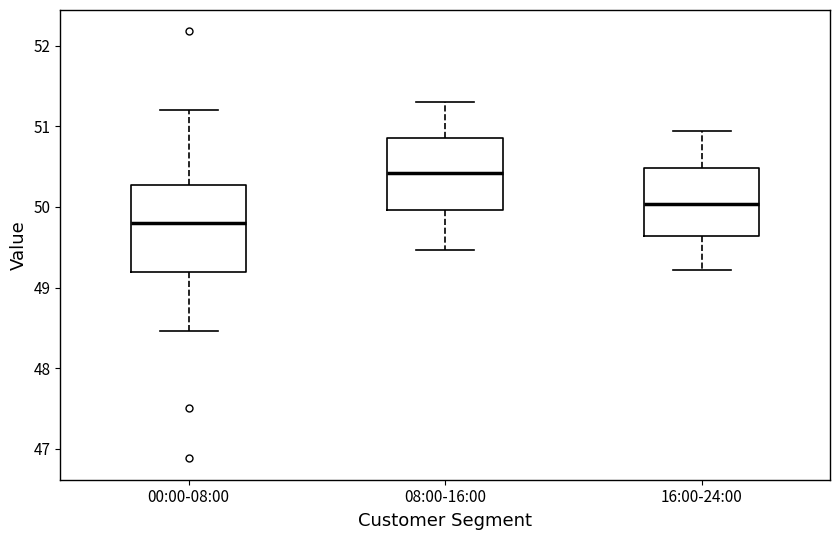

Reading left to right, transcribe this box plot: for each box, give where its median line is, the range the box spans, and where its two whiskers end, as read against the y-axis. The values are not printed on the chart, so give them approximately, as read against the axis.

00:00-08:00: median 49.8, box 49.2 to 50.3, whiskers 48.5 to 51.2
08:00-16:00: median 50.4, box 50.0 to 50.9, whiskers 49.5 to 51.3
16:00-24:00: median 50.0, box 49.6 to 50.5, whiskers 49.2 to 50.9